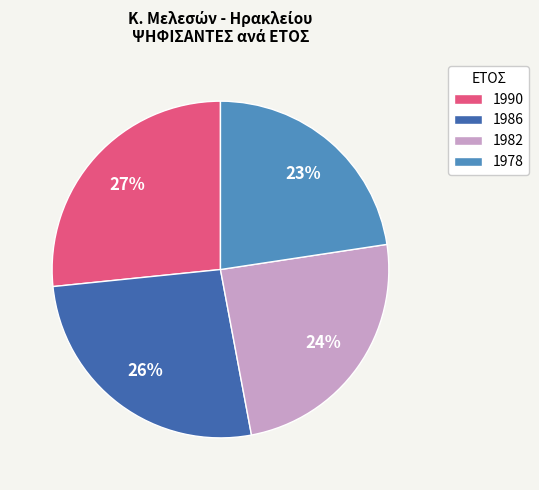

Which slice is the smallest?

1978